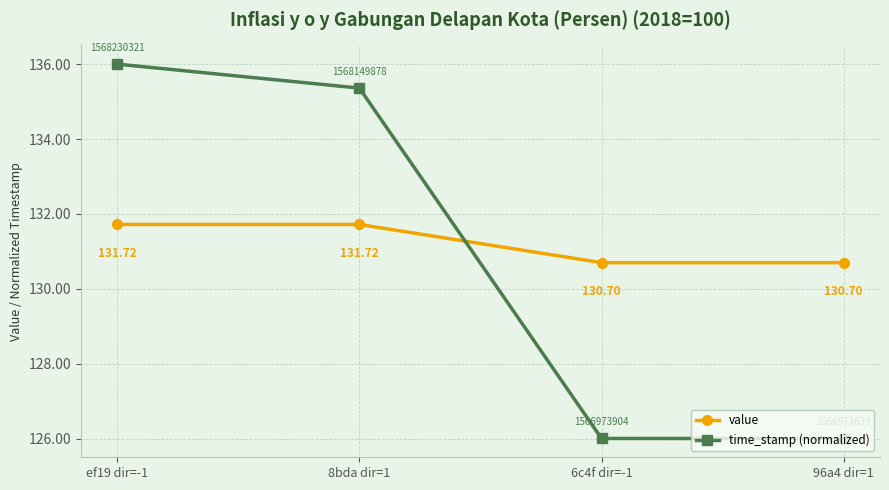

What is the label of the 2nd point from the right?

6c4f dir=-1